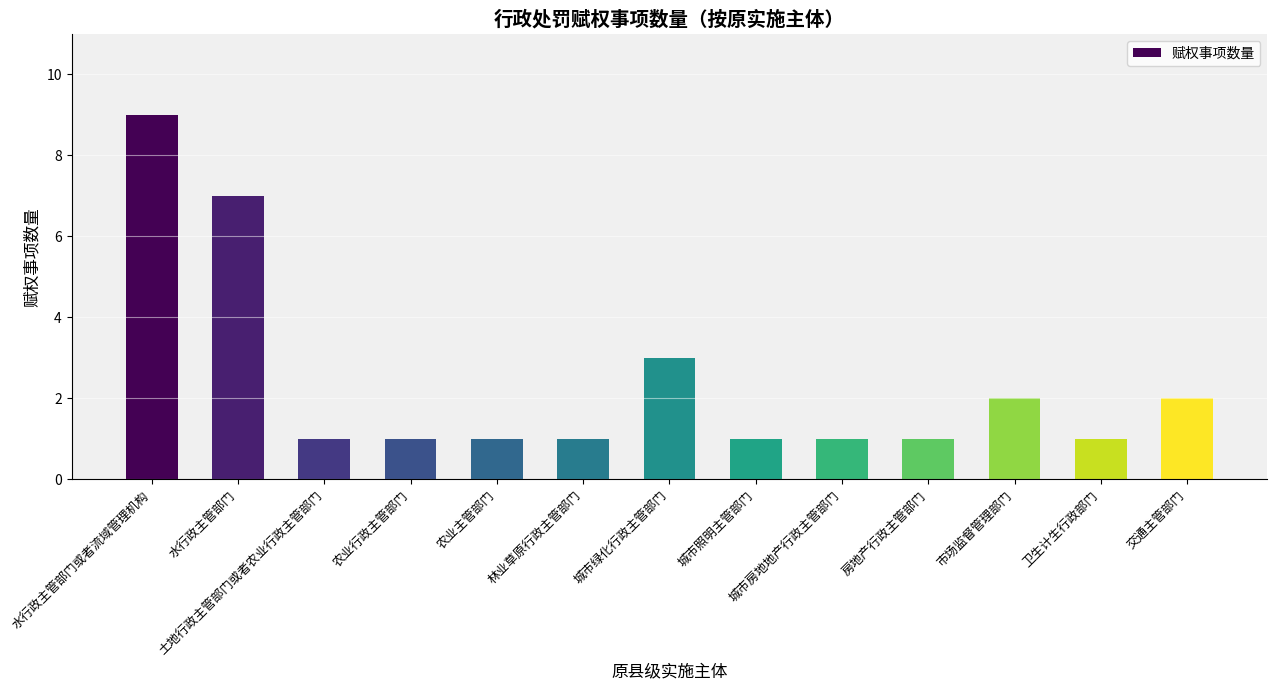

Count the values in the range 1 to 2.

10